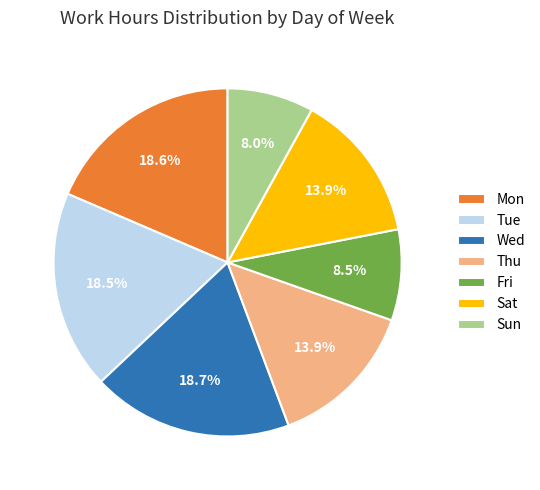

What is the ratio of the value at Tue to the value at Fri?

2.2